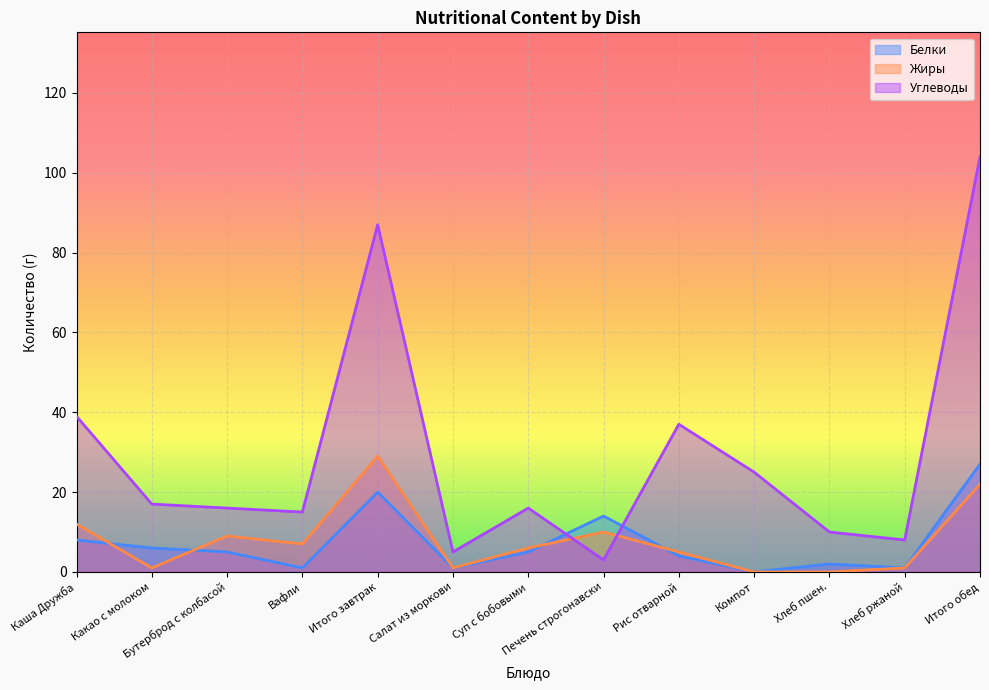

Which series changed the most between Печень строгонавски and Хлеб пшен.?

Белки